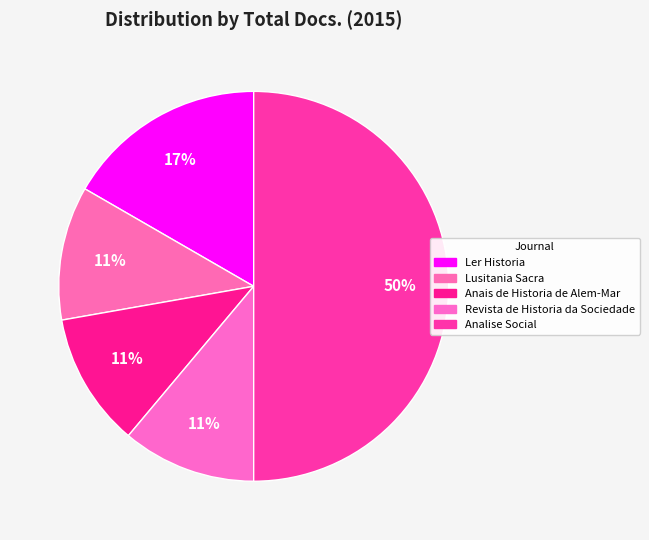

To the nearest percent, what percentage of the pie is Lusitania Sacra?

11%